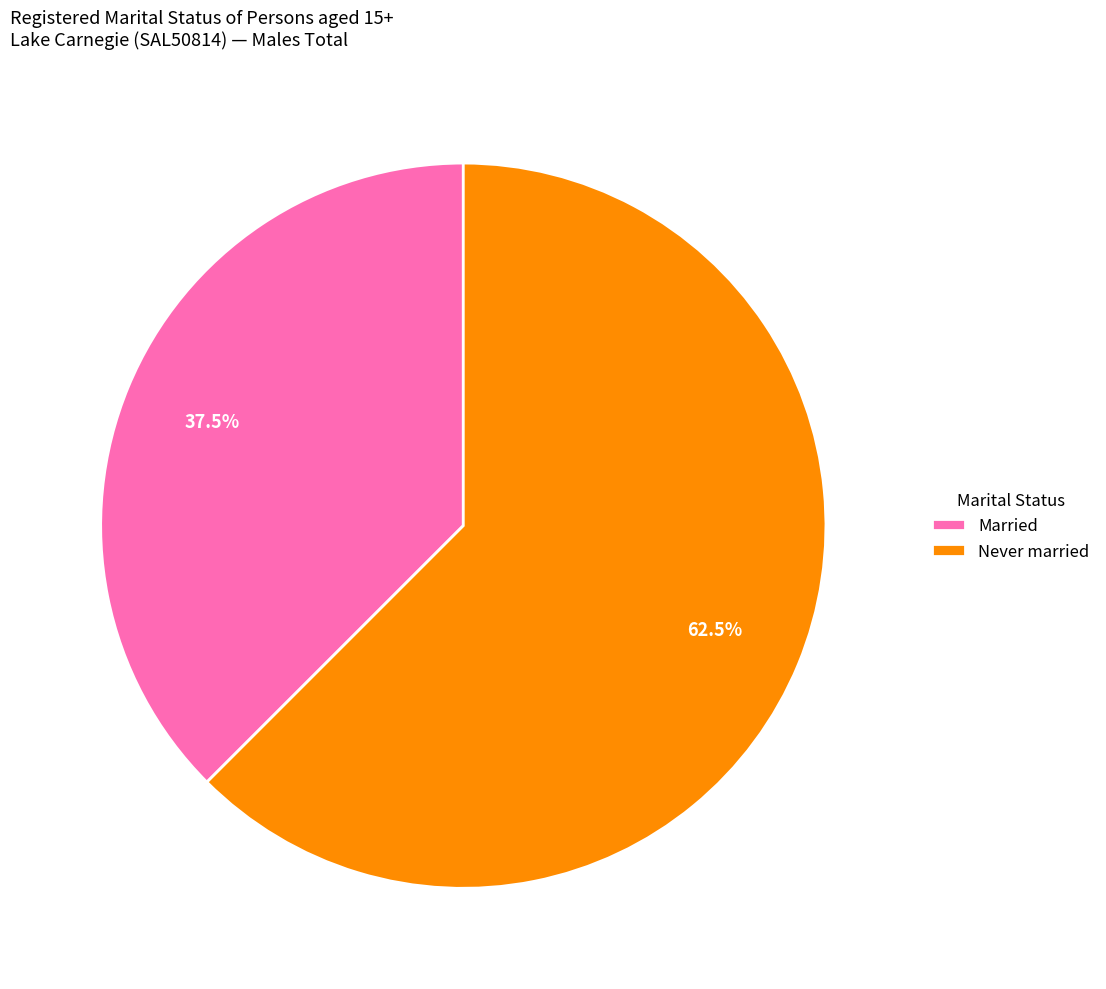

To the nearest percent, what is the difference between the largest and smallest slice percentages?

25%